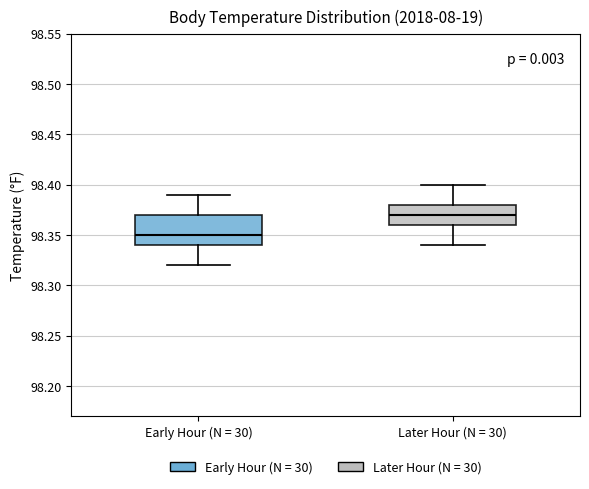

Reading left to right, transcribe this box plot: for each box, give where its median line is, the range the box spans, and where its two whiskers end, as read against the y-axis. The values are not printed on the chart, so give them approximately, as read against the axis.

Early Hour (N = 30): median 98.35, box 98.34 to 98.37, whiskers 98.32 to 98.39
Later Hour (N = 30): median 98.37, box 98.36 to 98.38, whiskers 98.34 to 98.40